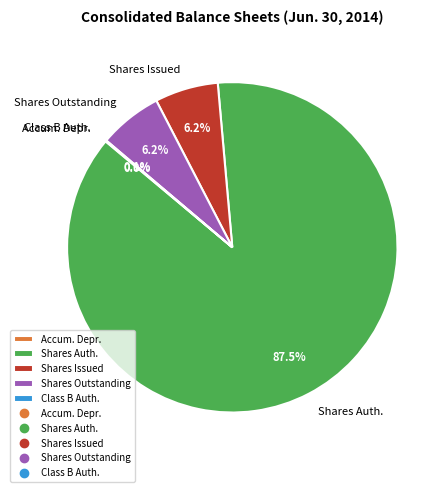

Does any single category account for the majority?

Yes